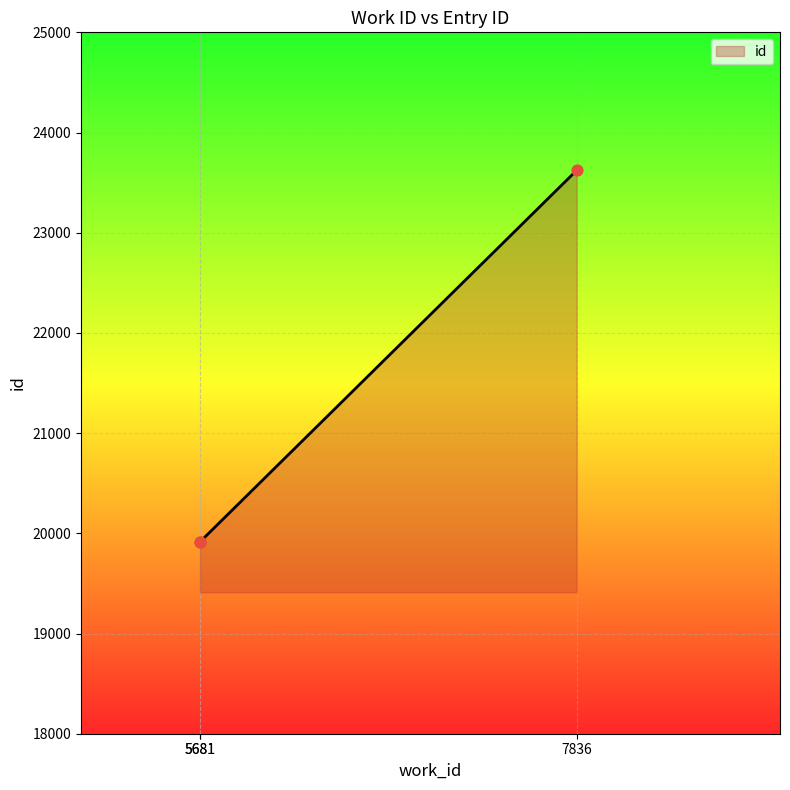

Between 7836 and 5681, which is larger?

7836